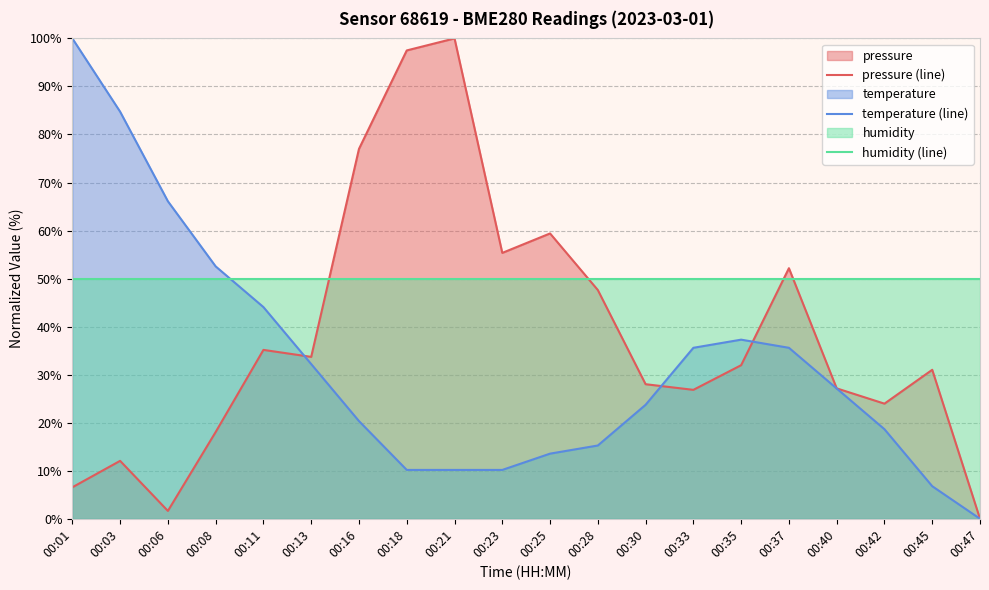

Is the value of humidity (line) at 00:03 greater than the value of pressure (line) at 00:08?

Yes